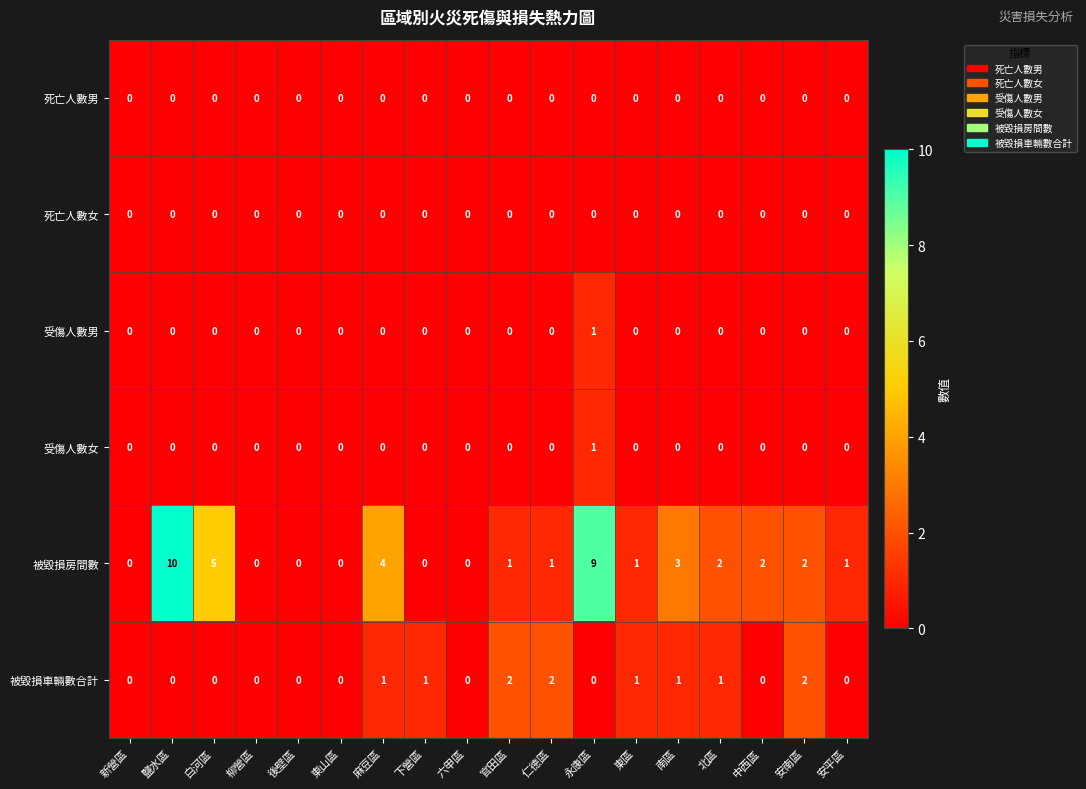

True or false: 被毀損車輛數合計 has a value of 0 at 新營區.

True